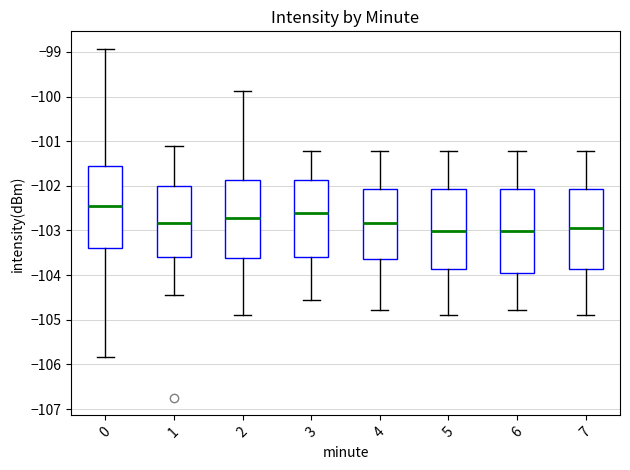

Where is the upper edge of the box at x = 3 on the y-axis? The values are not printed on the chart, so give them approximately, as read against the axis.

-101.9